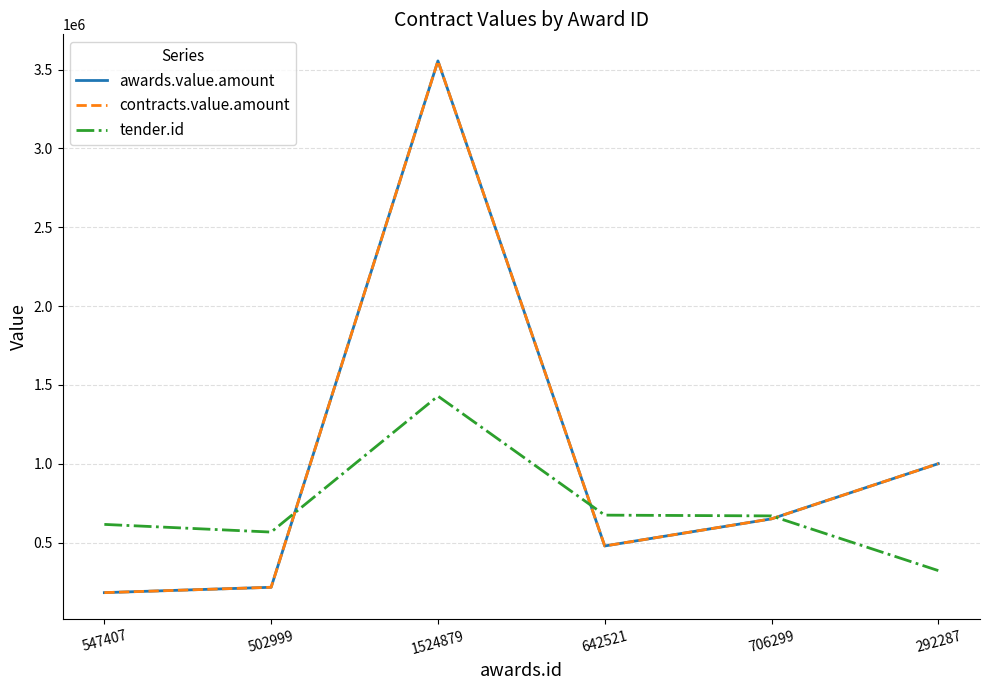

What is the spread (max minus min) of values at 642521?

195578.1